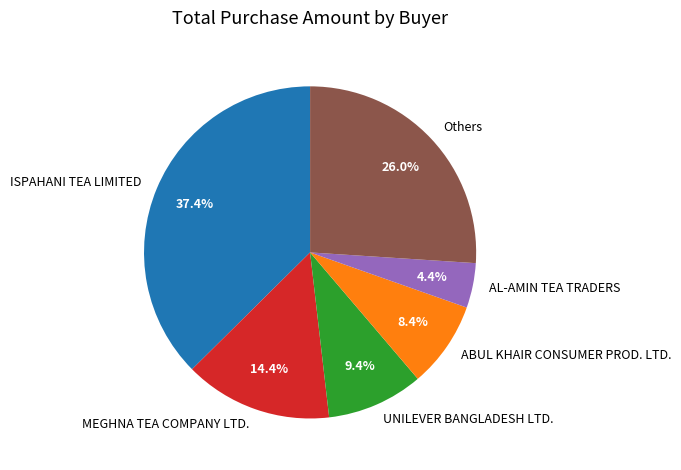

Does any single category account for the majority?

No